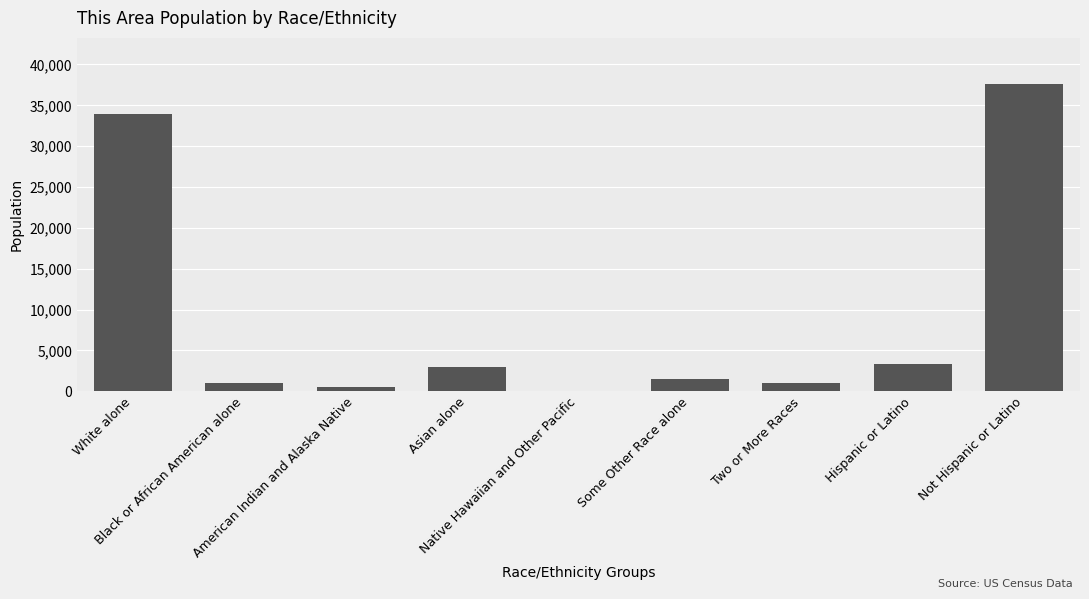

Where is the data nearest to the value 18846?

White alone